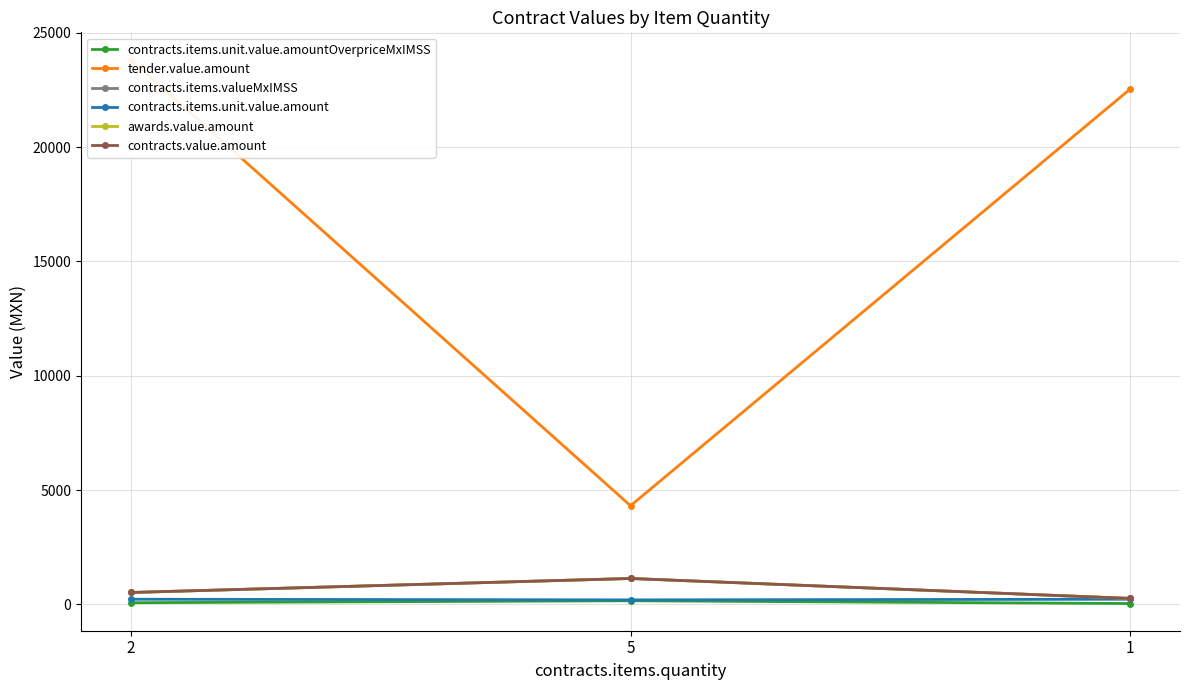

Reading right to left, extract all data points from this chart.

contracts.items.unit.value.amountOverpriceMxIMSS: 35.7	156.0	71.5
tender.value.amount: 22535.4	4312.9	23830.6
contracts.items.valueMxIMSS: 259.0	1131.0	518.1
contracts.items.unit.value.amount: 223.3	195.0	223.3
awards.value.amount: 259.0	1131.0	518.1
contracts.value.amount: 259.0	1131.0	518.1